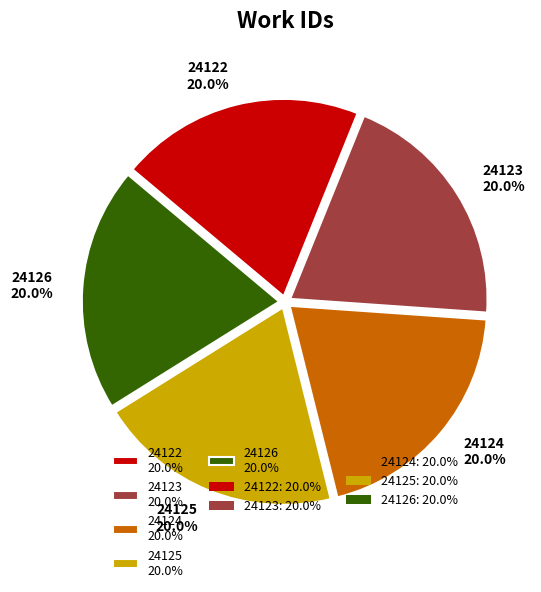

How many segments does this pie chart have?

5